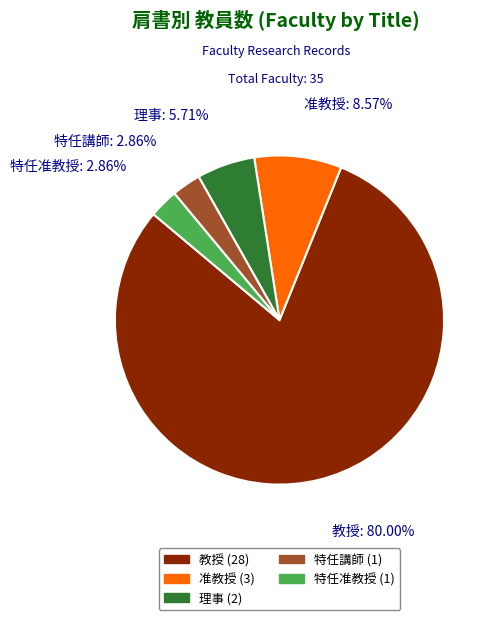

What is the majority slice?

教授